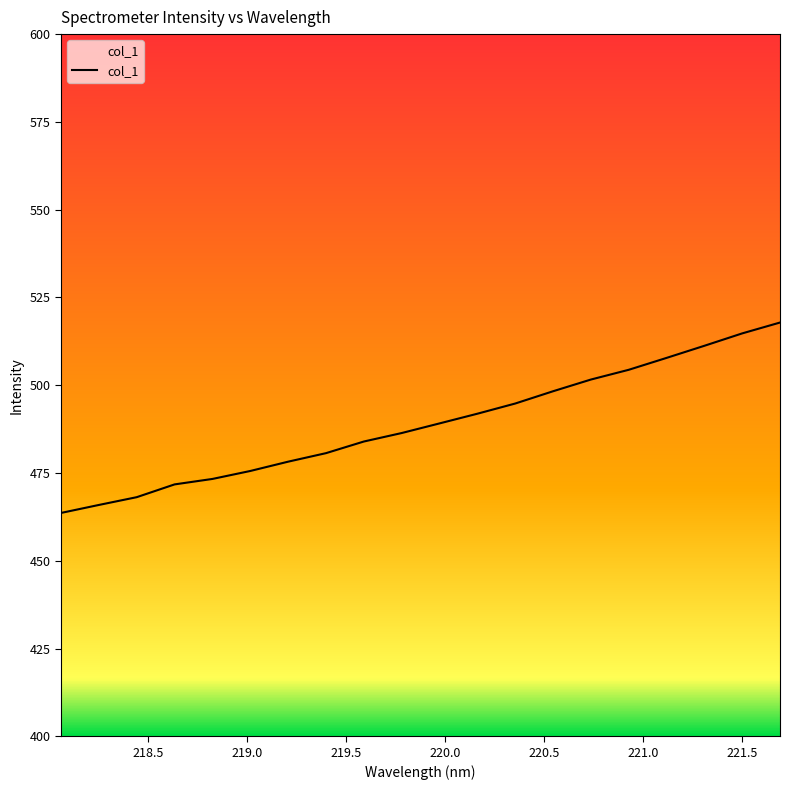

What is the greatest value displayed?

517.8